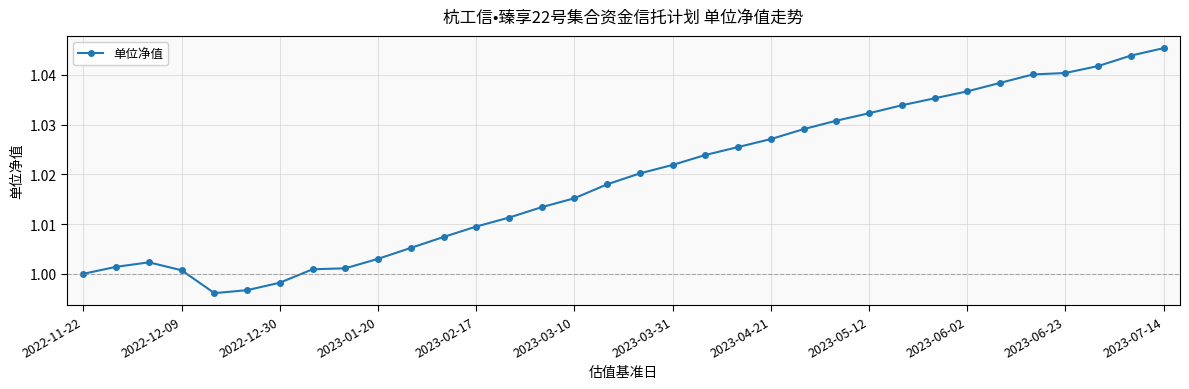

Count the number of data series in this chart.

1